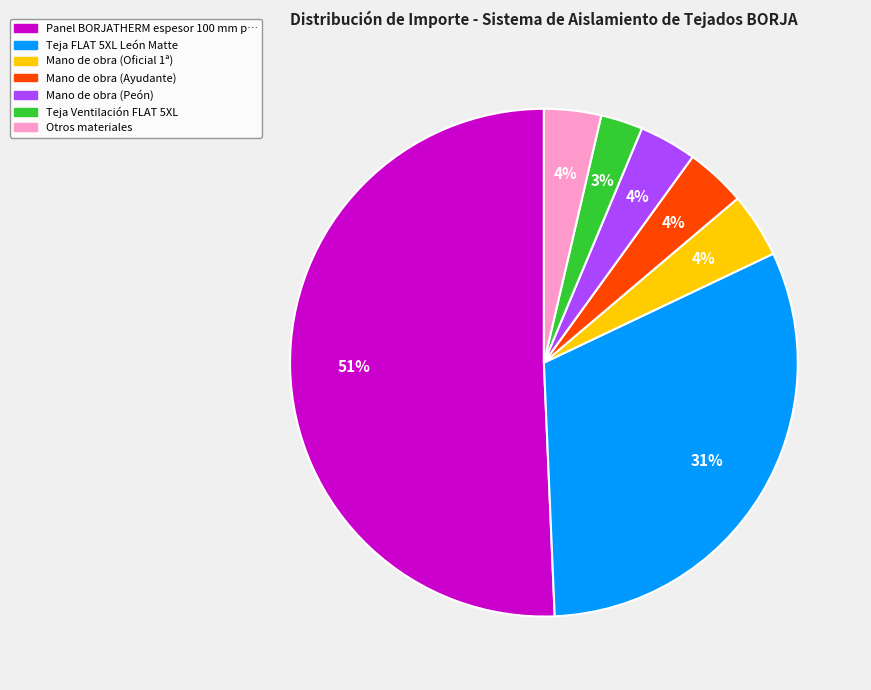

Is there a majority slice in this chart?

Yes